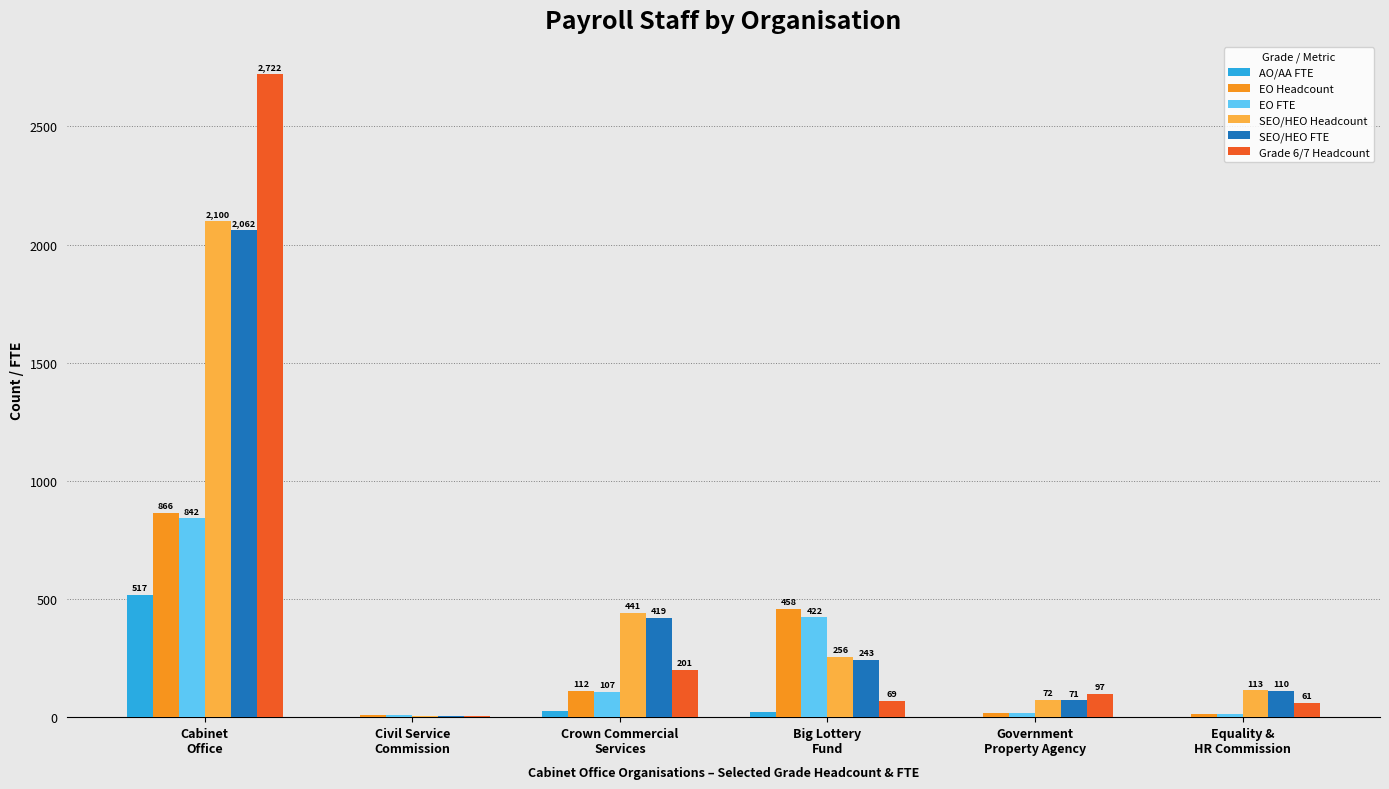

Which series has the largest total across all categories?

Grade 6/7 Headcount